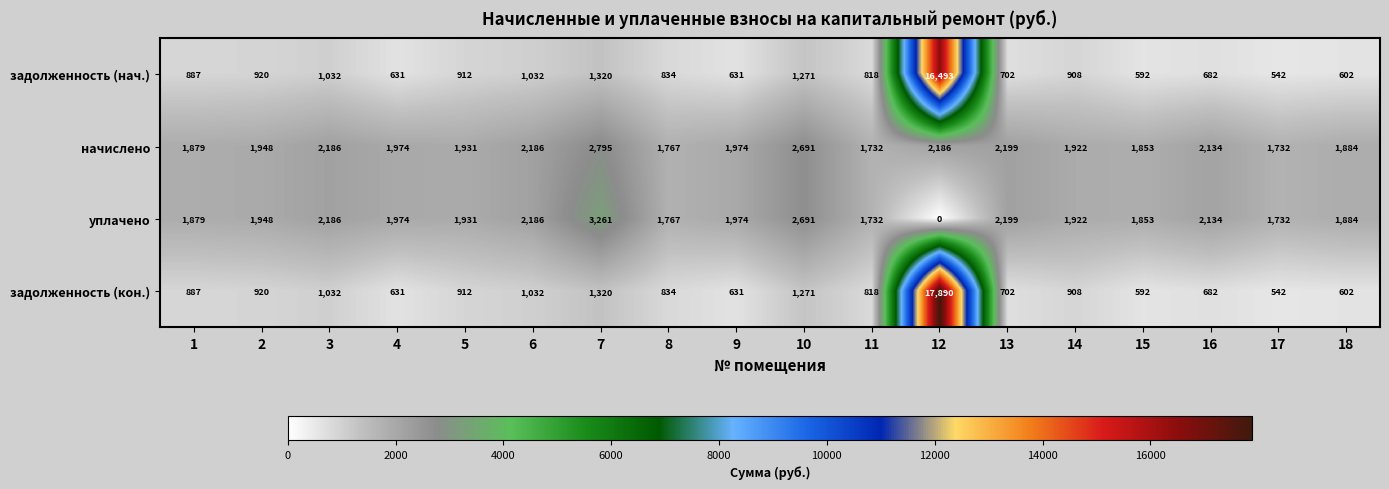

What is the difference between the задолженность (кон.) values at 18 and 13?

100